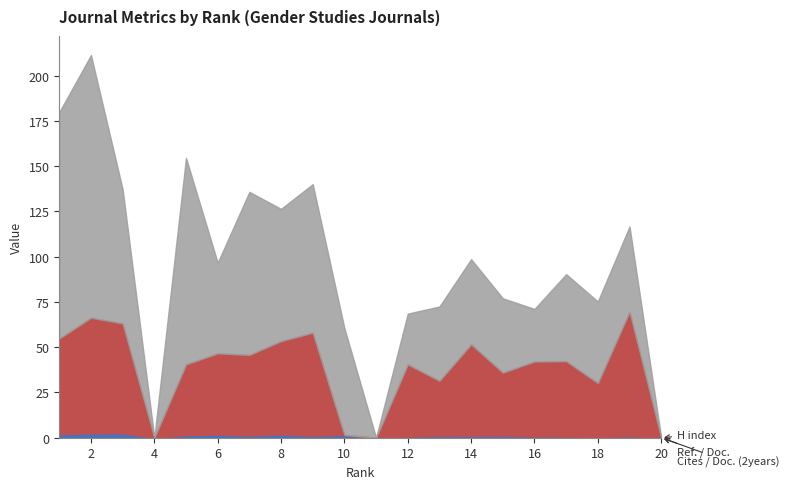

Which series changed the most between 10 and 19?

Ref. / Doc.